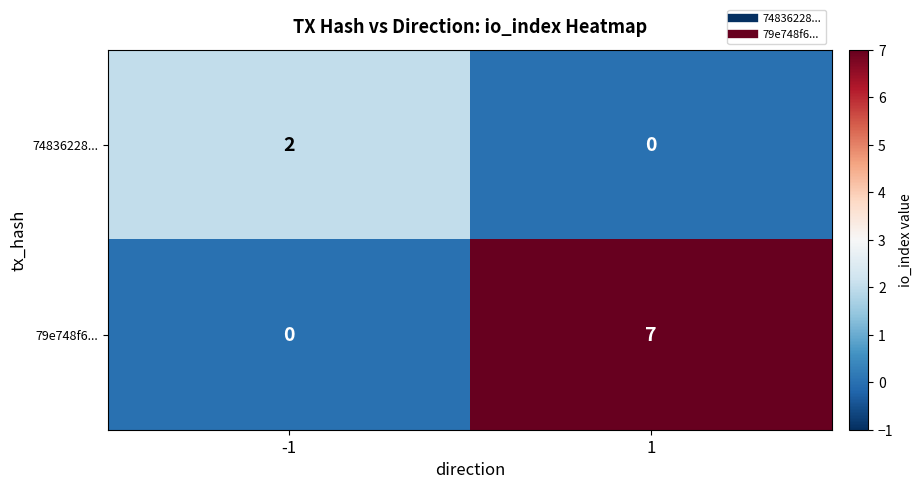

Between -1 and 1, which series saw the biggest shift?

79e748f6...